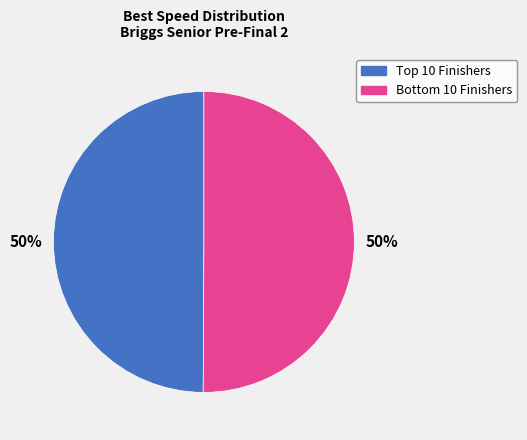

To the nearest percent, what is the average slice percentage?

50%